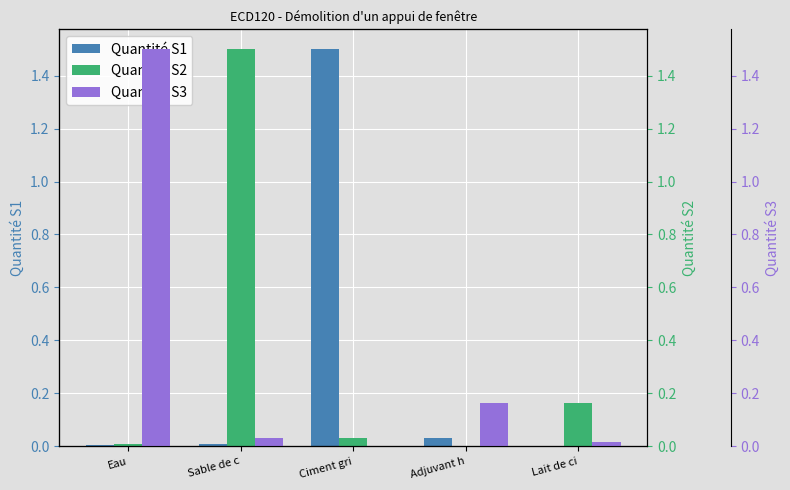

What is the label of the 5th bar from the right?

Eau